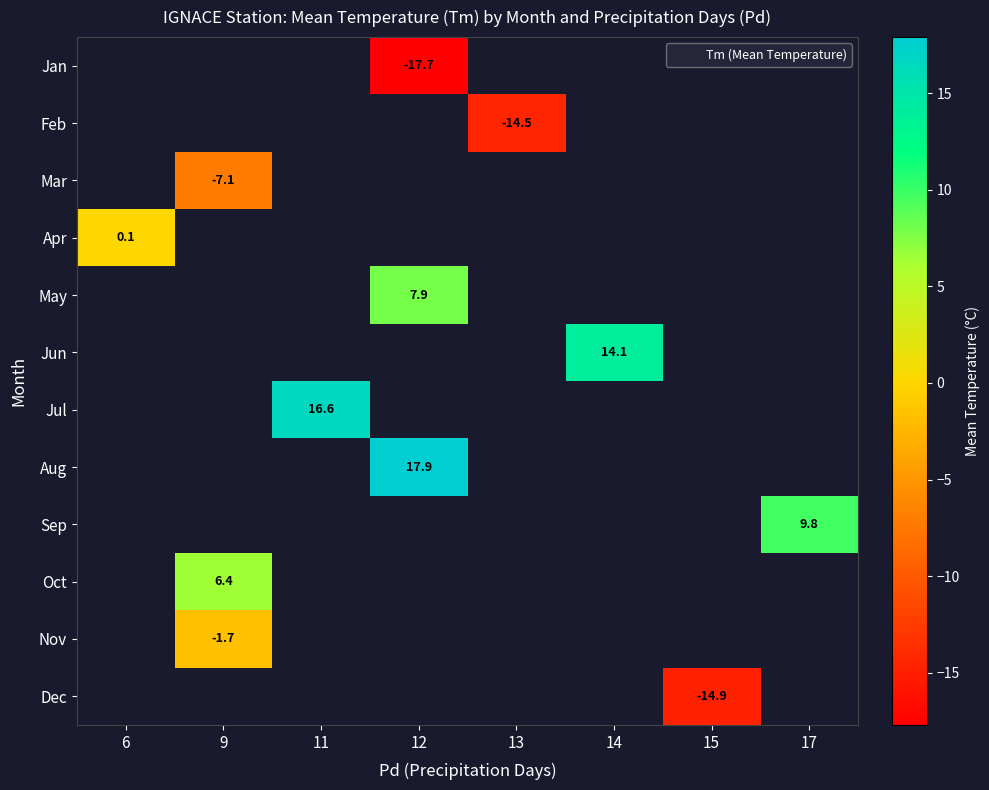

What is the minimum value shown in the chart?

-17.7